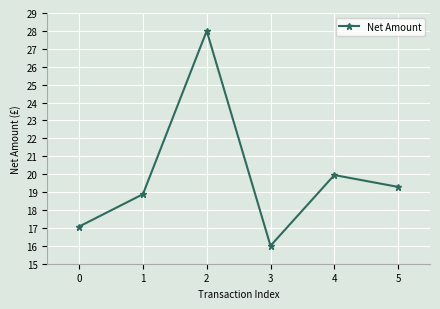

At which category does the chart reach its peak across all series?

2